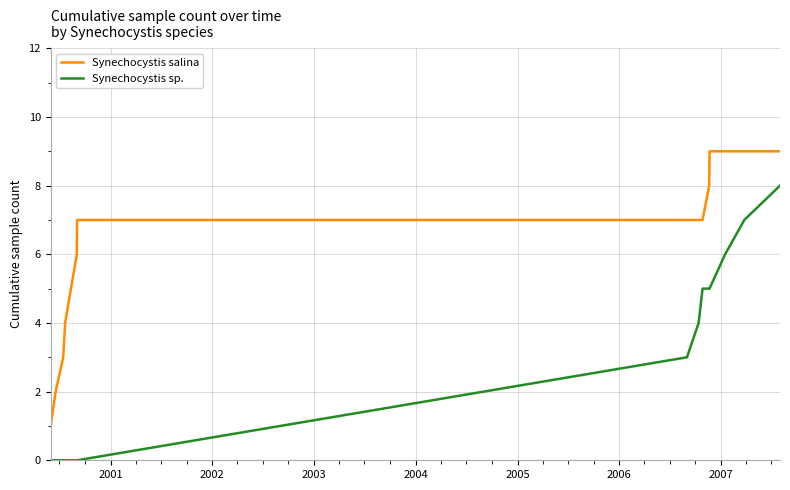

True or false: Synechocystis sp. and Synechocystis salina intersect in this chart.

False